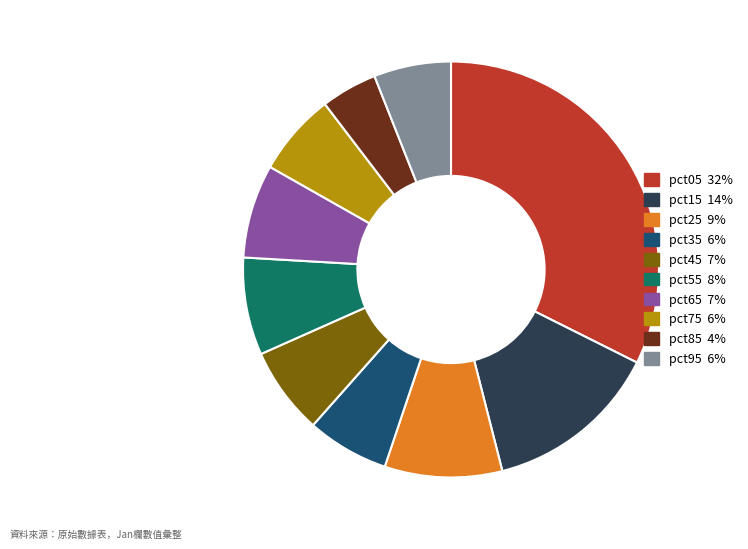

Is the sum of pct25 and pct85 greater than half?

No